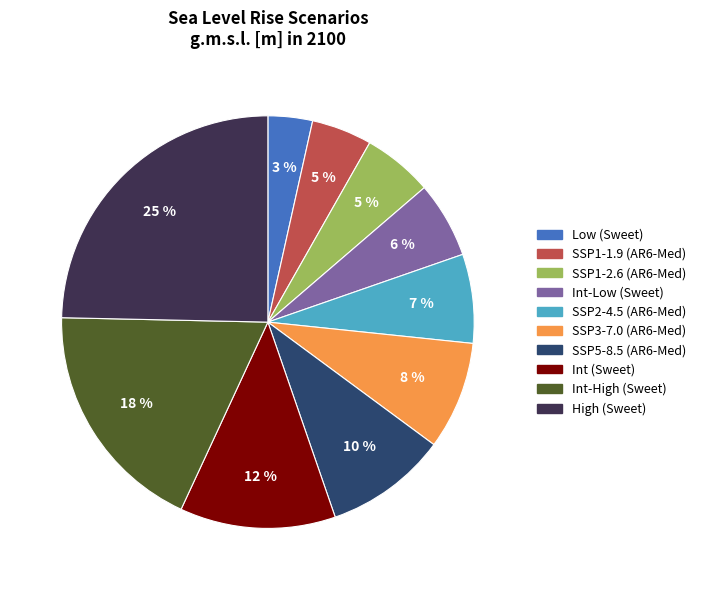

How many slices are in this pie chart?

10